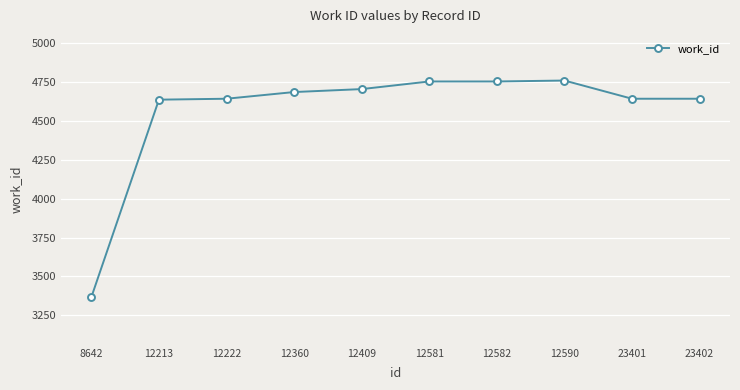

True or false: there are more than 0 points higher than both neighbors.

True